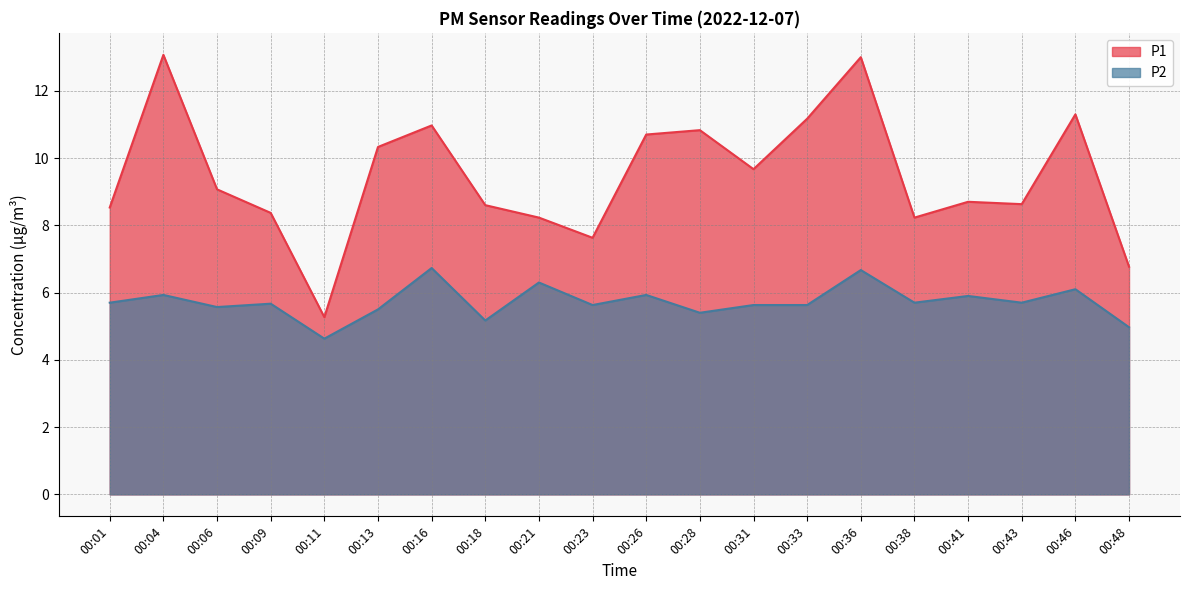

What is the greatest value displayed?

13.1